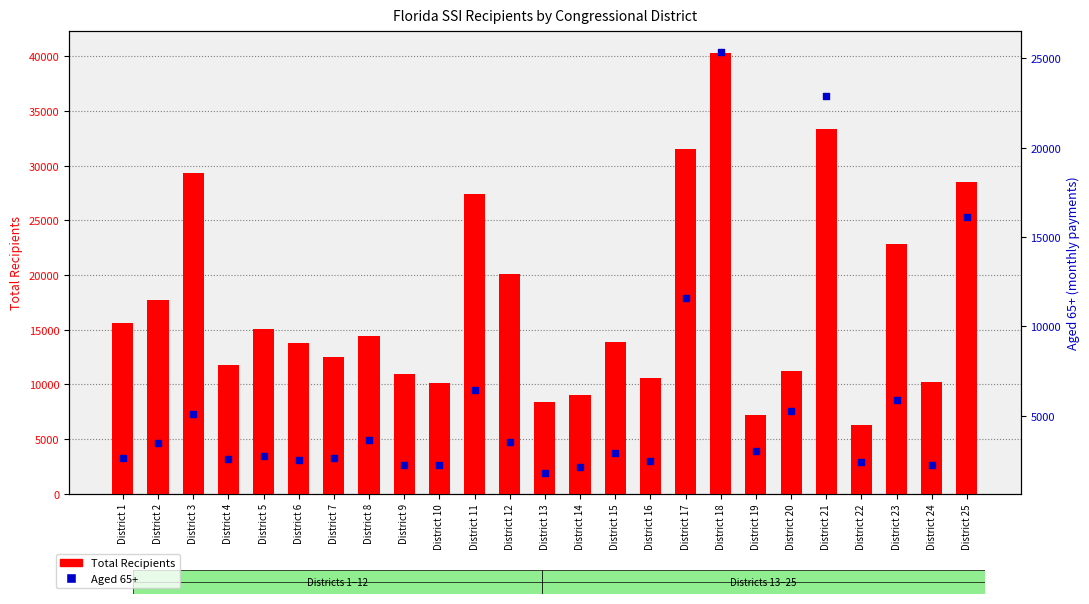

Which series reaches the maximum Y coordinate?

Total Recipients